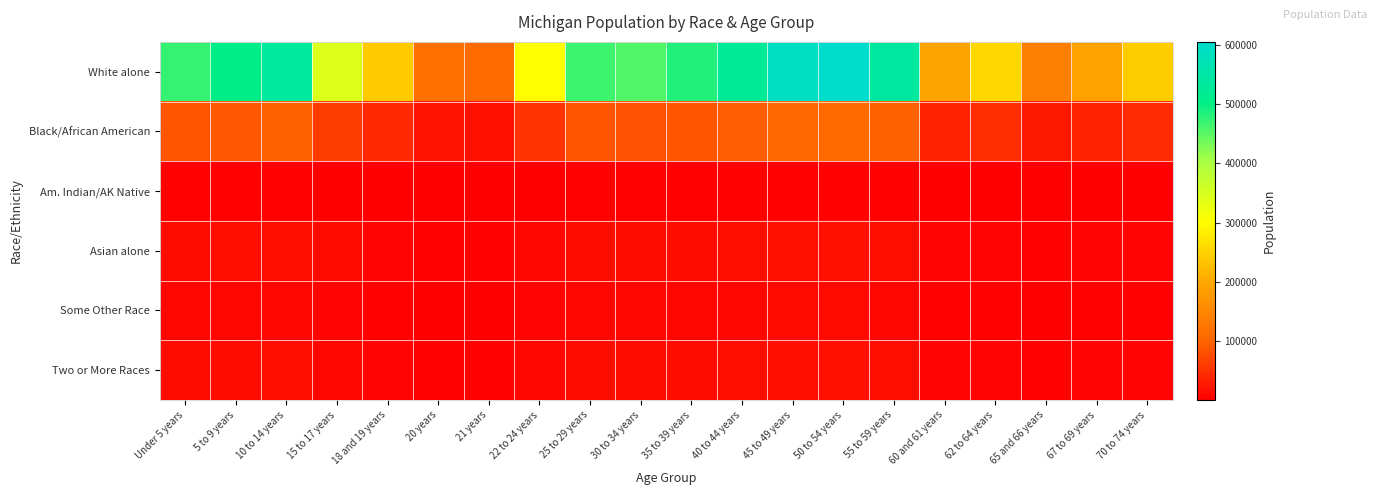

What is the difference between the highest and lowest values at 30 to 34 years?

450133